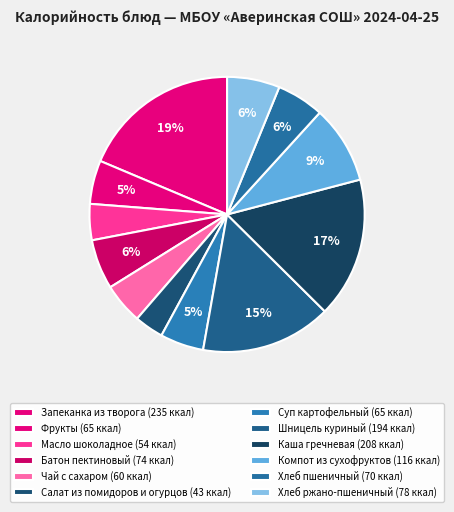

To the nearest percent, what is the difference between the largest and smallest slice percentages?

15%